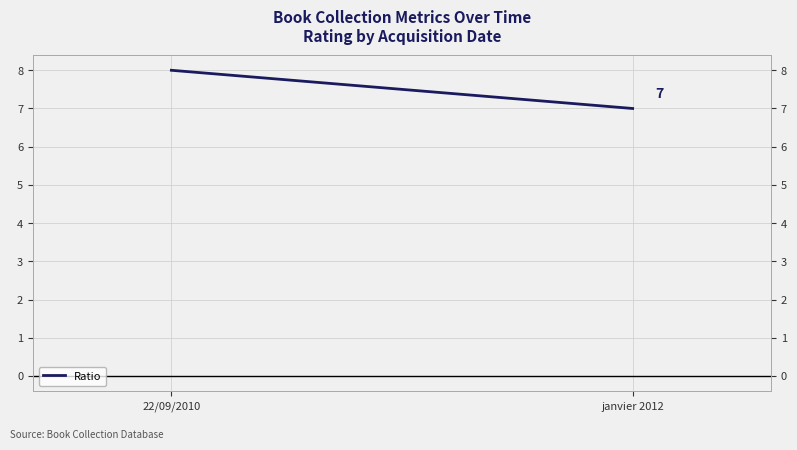

List the labels in order of value, smallest first.

janvier 2012, 22/09/2010